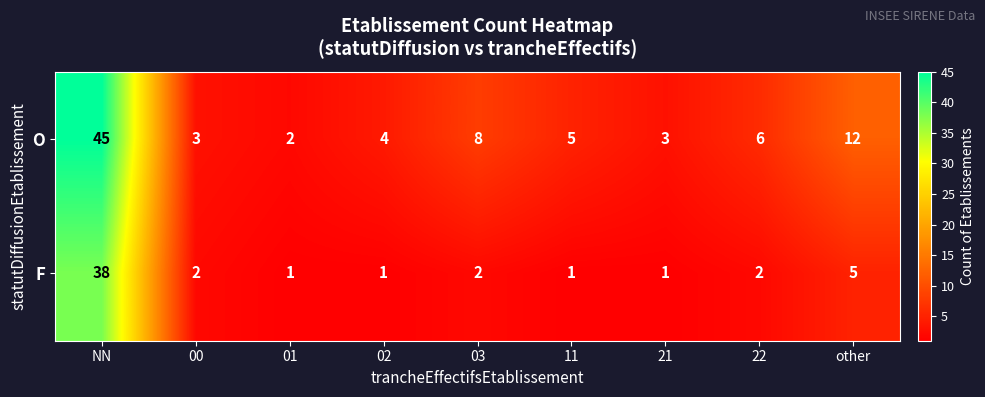

Which category has the highest value across all series?

NN